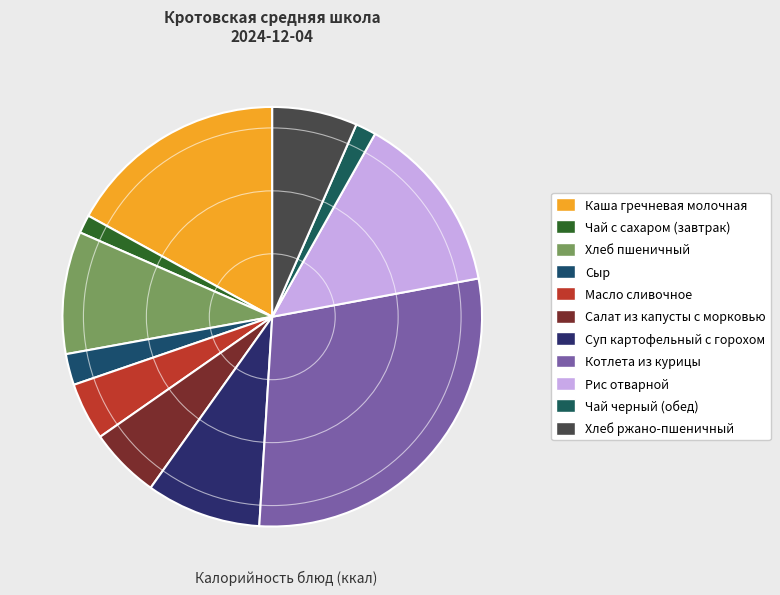

To the nearest percent, what percentage of the pie is Сыр?

2%